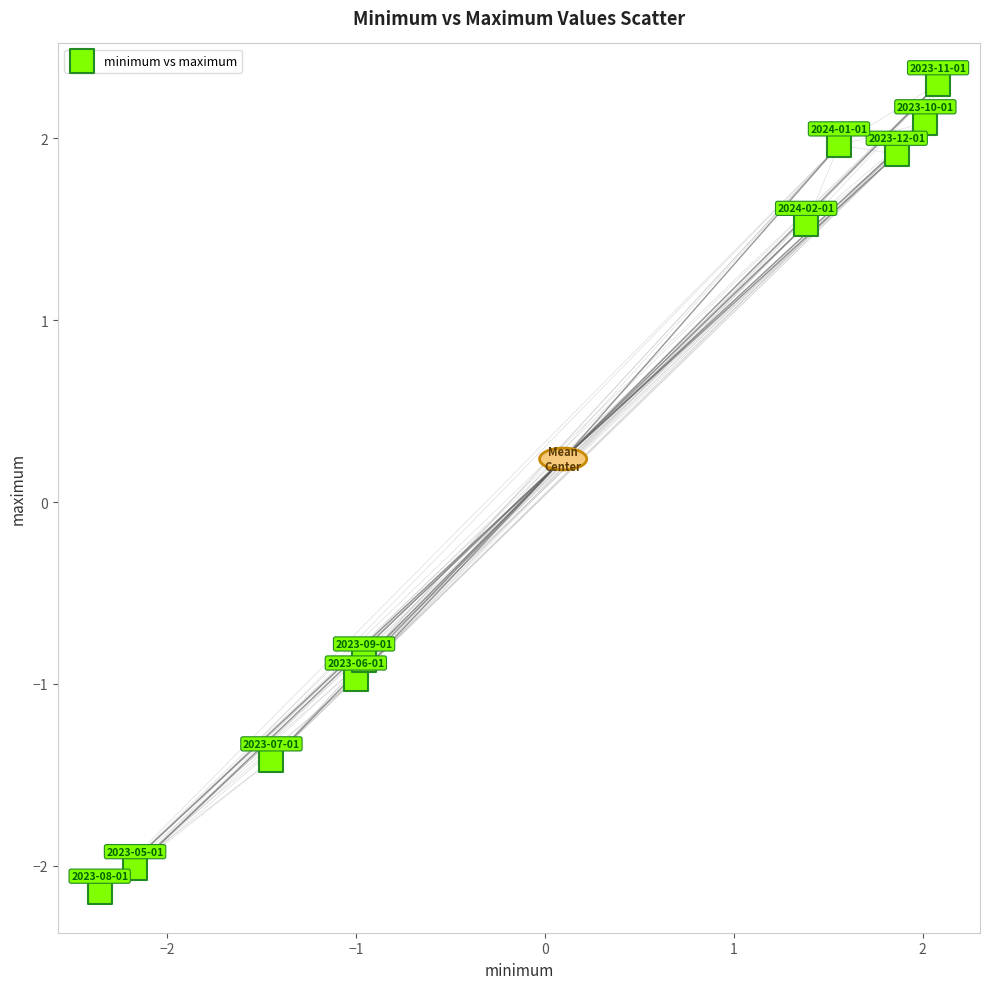

What Y value in the scatter plot is closest to 0?

-0.9